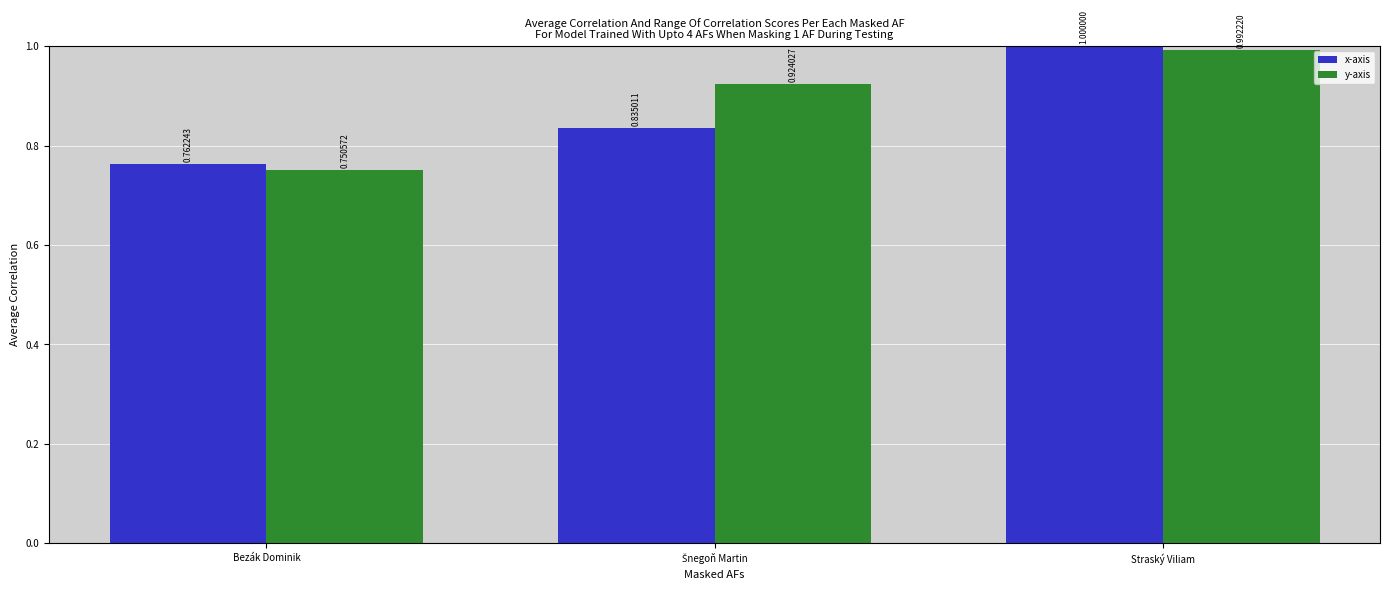

Which series changed the most between Bezák Dominik and Straský Viliam?

y-axis